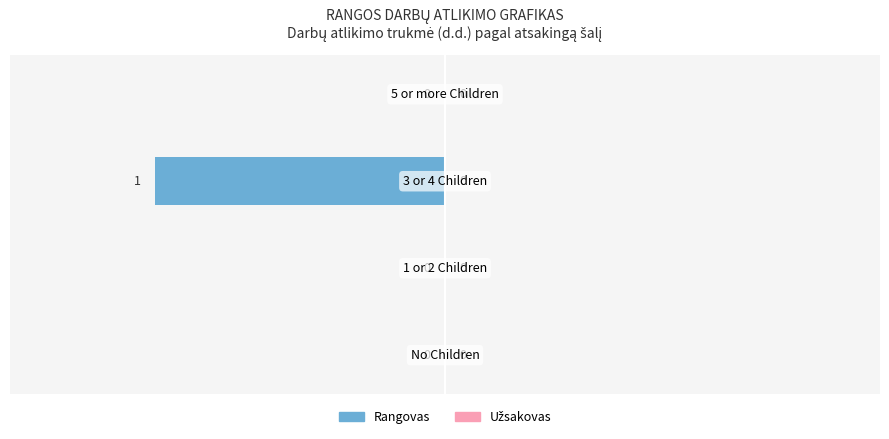

Are the bars horizontal?

Yes